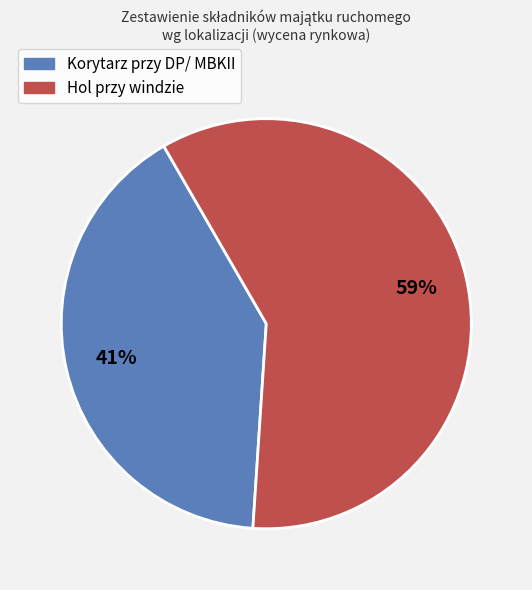

Is there a majority slice in this chart?

Yes